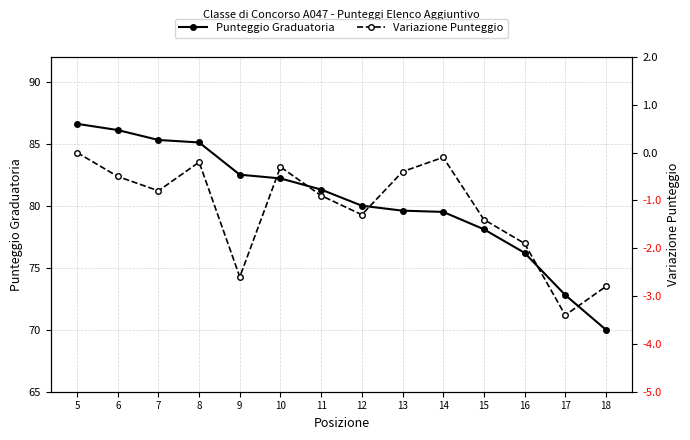

Rank the series at 12 from highest to lowest value.

Punteggio Graduatoria, Variazione Punteggio